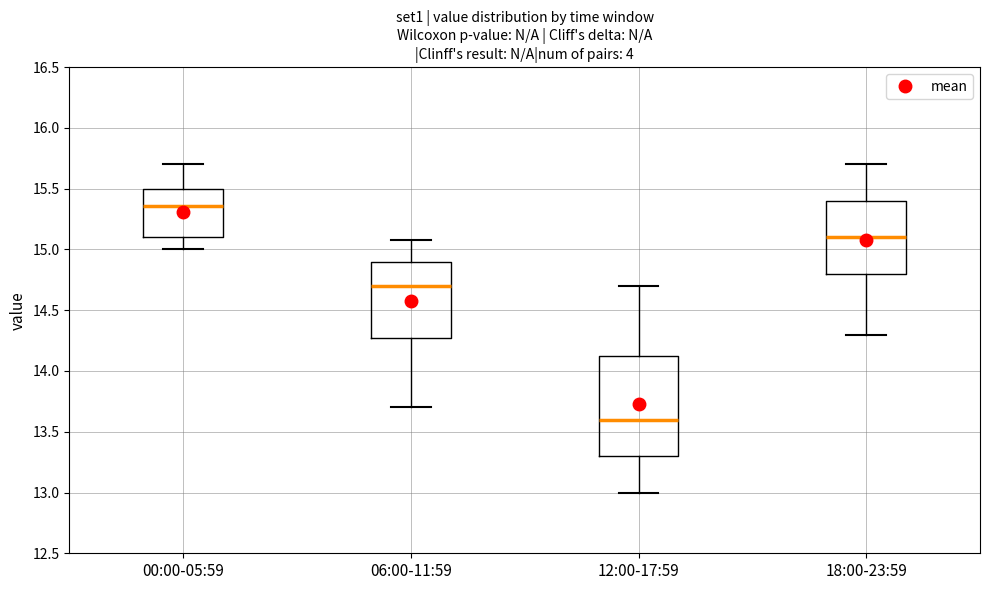

Reading left to right, transcribe this box plot: for each box, give where its median line is, the range the box spans, and where its two whiskers end, as read against the y-axis. The values are not printed on the chart, so give them approximately, as read against the axis.

00:00-05:59: median 15.35, box 15.10 to 15.50, whiskers 15.00 to 15.70
06:00-11:59: median 14.70, box 14.30 to 14.90, whiskers 13.70 to 15.10
12:00-17:59: median 13.60, box 13.30 to 14.15, whiskers 13.00 to 14.70
18:00-23:59: median 15.10, box 14.80 to 15.40, whiskers 14.30 to 15.70